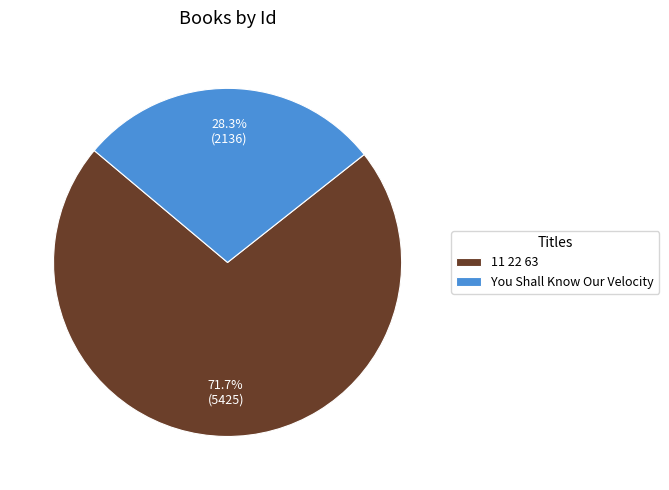

What percentage is the 11 22 63 slice, to the nearest percent?

72%